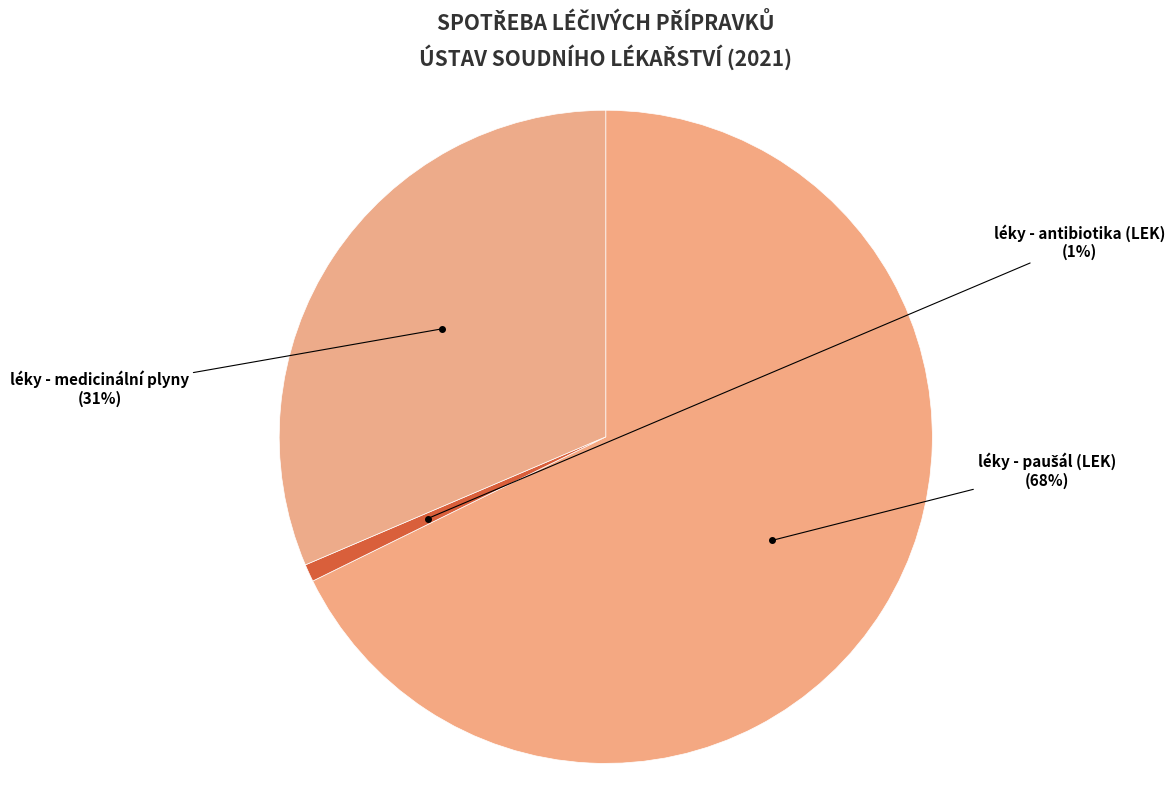

To the nearest percent, what is the difference between the largest and smallest slice percentages?

67%